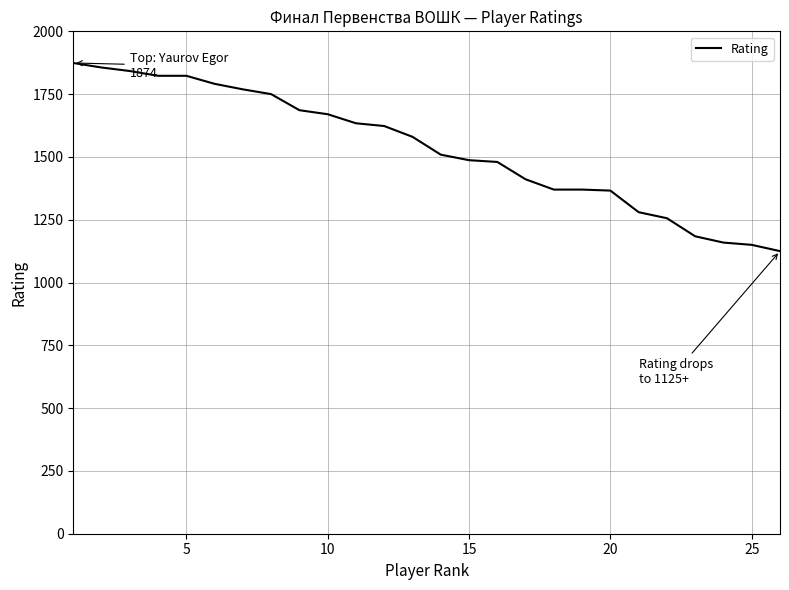

What is the smallest value displayed?

1125